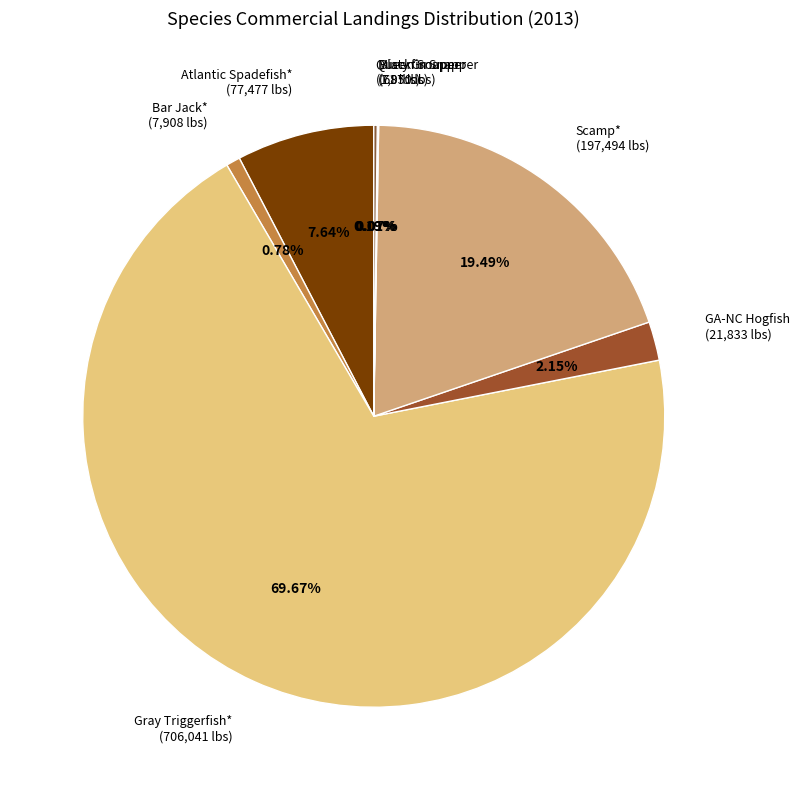

Combined, do Gray Triggerfish* (706,041 lbs) and GA-NC Hogfish (21,833 lbs) account for over 50%?

Yes